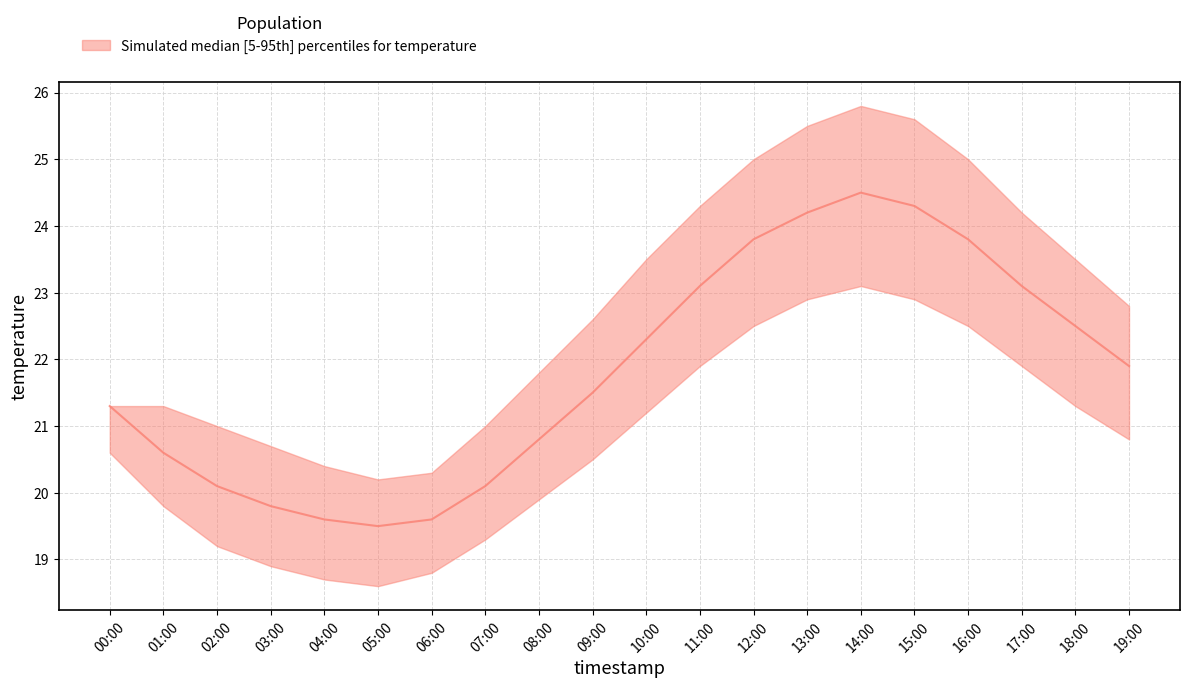

Rank the categories by temperature_upper value from lowest to highest.

05:00, 06:00, 04:00, 03:00, 02:00, 07:00, 00:00, 01:00, 08:00, 09:00, 19:00, 10:00, 18:00, 17:00, 11:00, 12:00, 16:00, 13:00, 15:00, 14:00